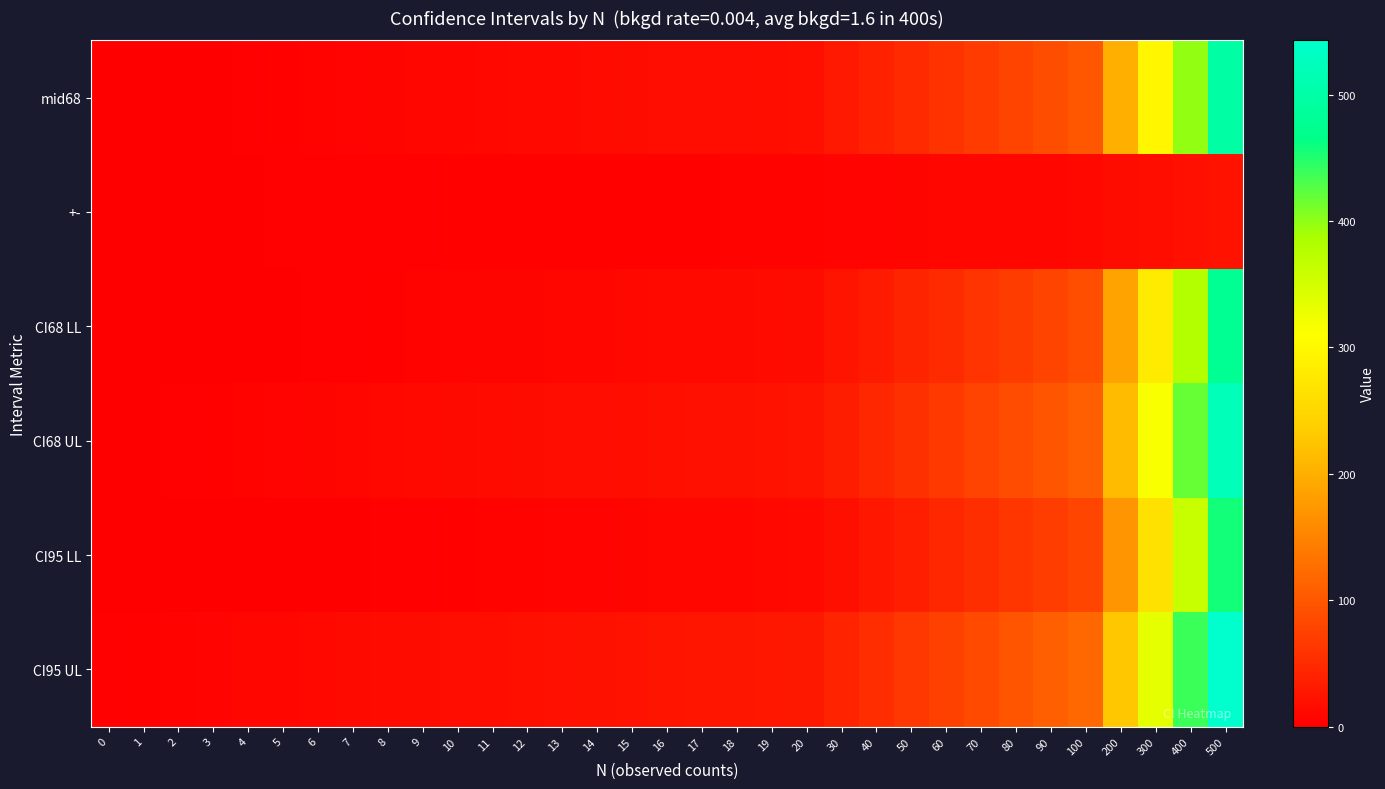

Which series changed the most between 10 and 12?

CI95 UL